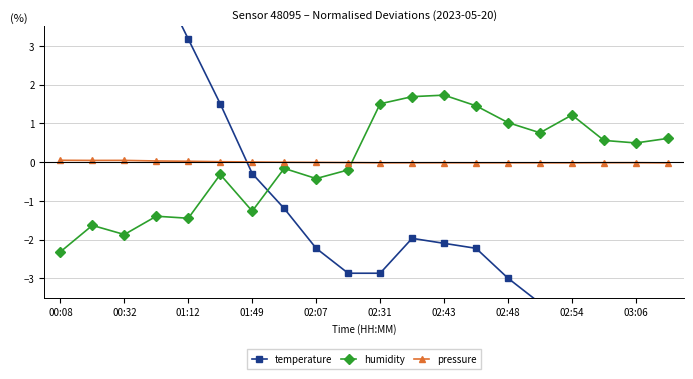

True or false: temperature and pressure intersect in this chart.

True